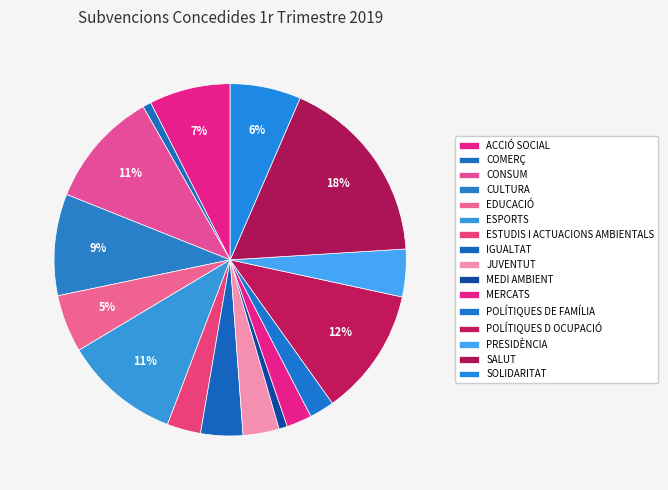

Rank the categories by value from lowest to highest.

COMERÇ, MEDI AMBIENT, POLÍTIQUES DE FAMÍLIA, MERCATS, ESTUDIS I ACTUACIONS AMBIENTALS, JUVENTUT, IGUALTAT, PRESIDÈNCIA, EDUCACIÓ, SOLIDARITAT, ACCIÓ SOCIAL, CULTURA, ESPORTS, CONSUM, POLÍTIQUES D OCUPACIÓ, SALUT